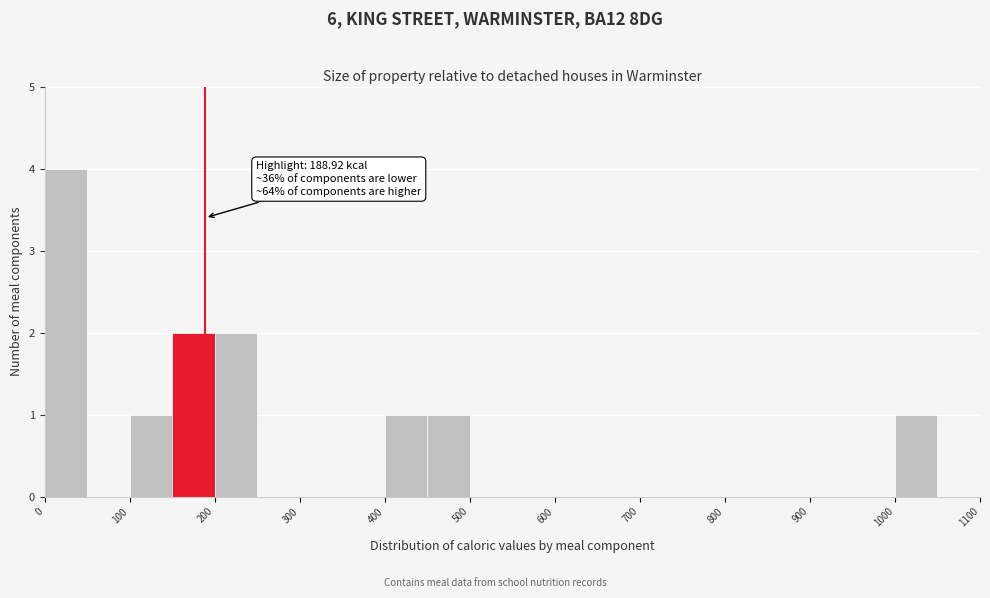

Which range on the x-axis has the tallest bar?

0 to 50